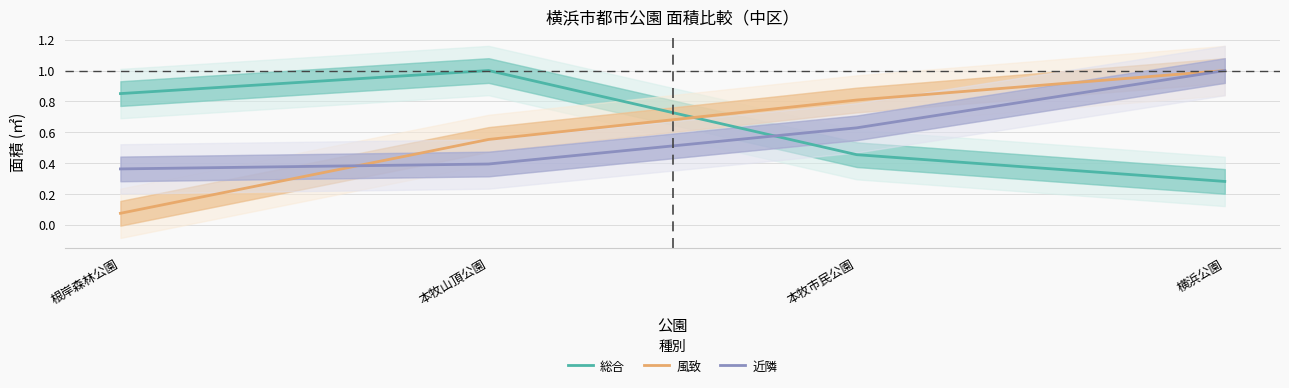

True or false: 近隣 has a value of 0.4 at 根岸森林公園.

True